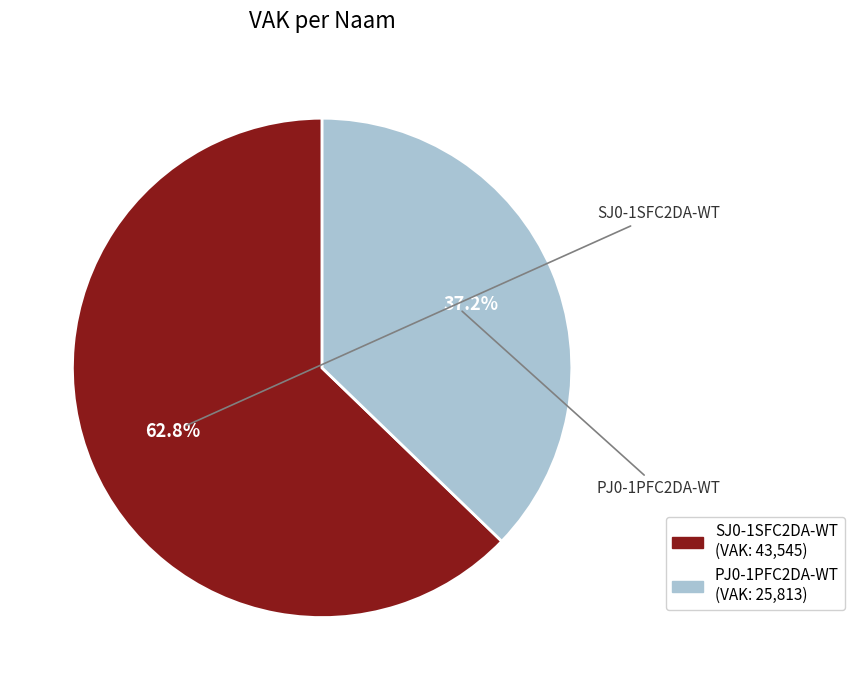

To the nearest percent, what portion does SJ0-1SFC2DA-WT represent?

63%